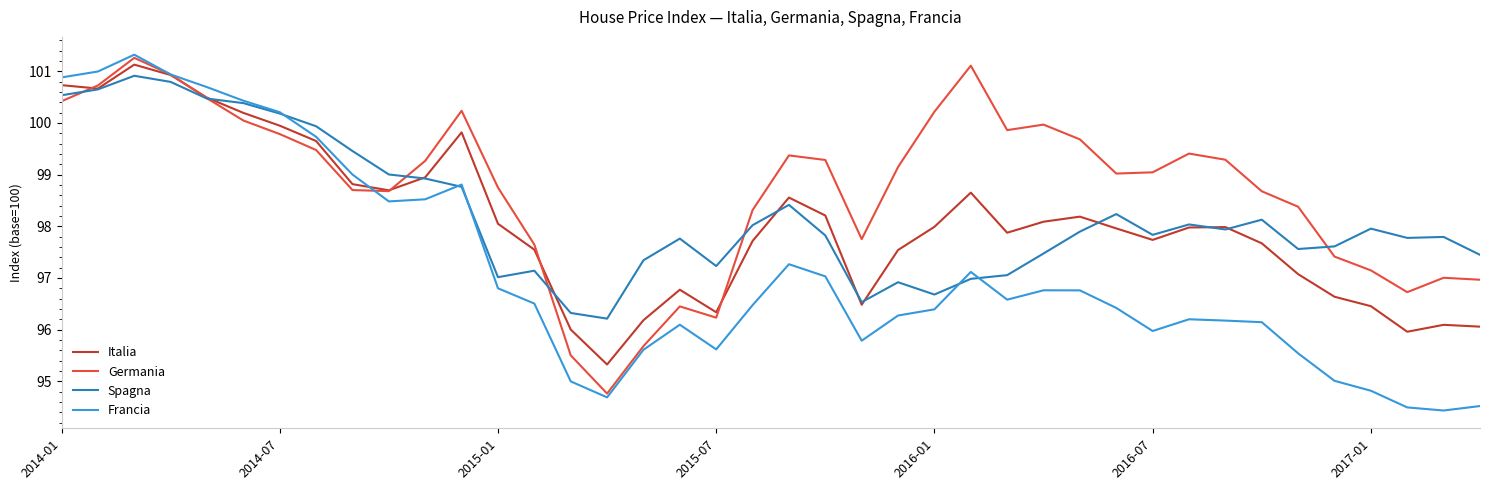

In Spagna, how many points are higher than both neighbors (excluding endpoints)?

10